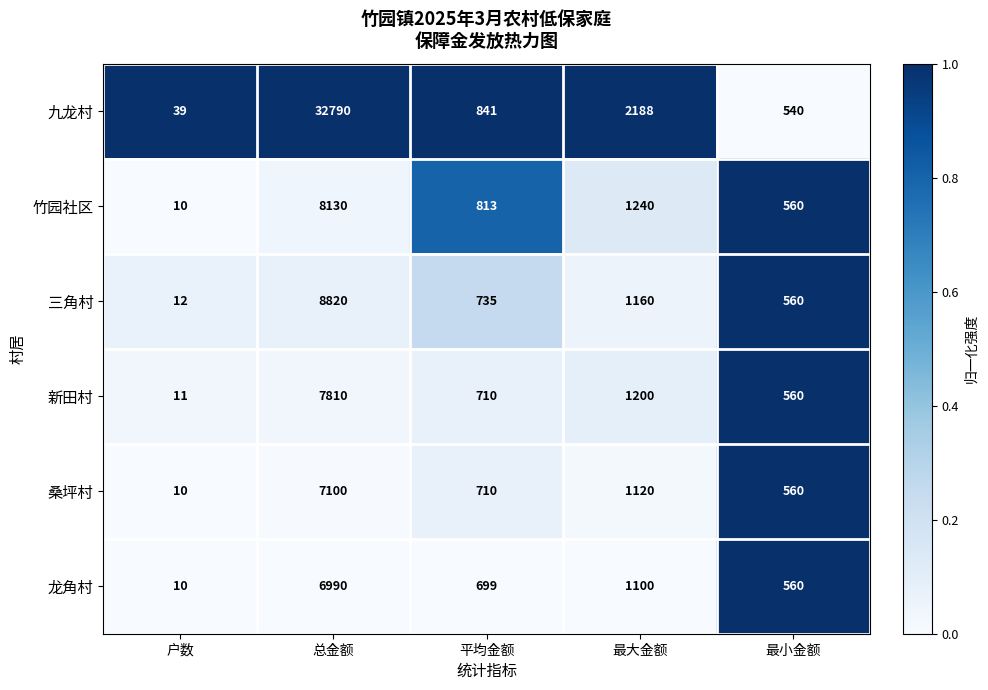

What is the difference between the maximum and minimum values in the 九龙村 series?

32751